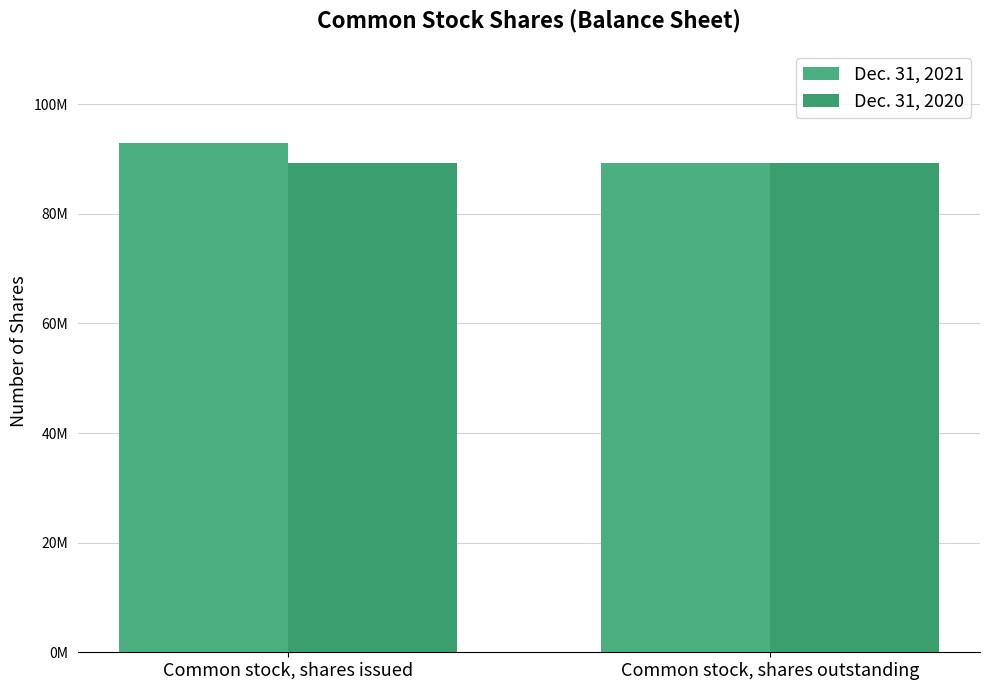

Reading right to left, transcribe all the data shown in this chart.

Dec. 31, 2021: 89301664	92960066
Dec. 31, 2020: 89301664	89301664